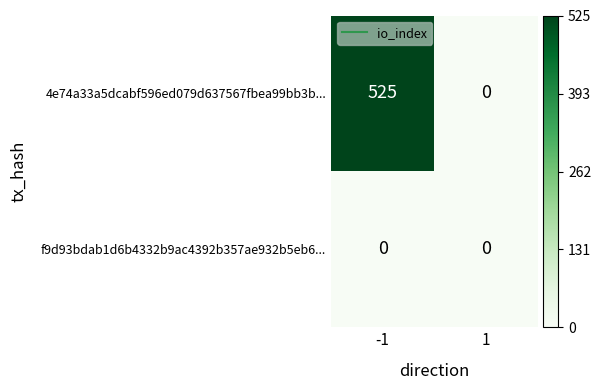

The 4e74a33a5dcabf596ed079d637567fbea99bb3b... series shows 0 at 1. True or false?

True